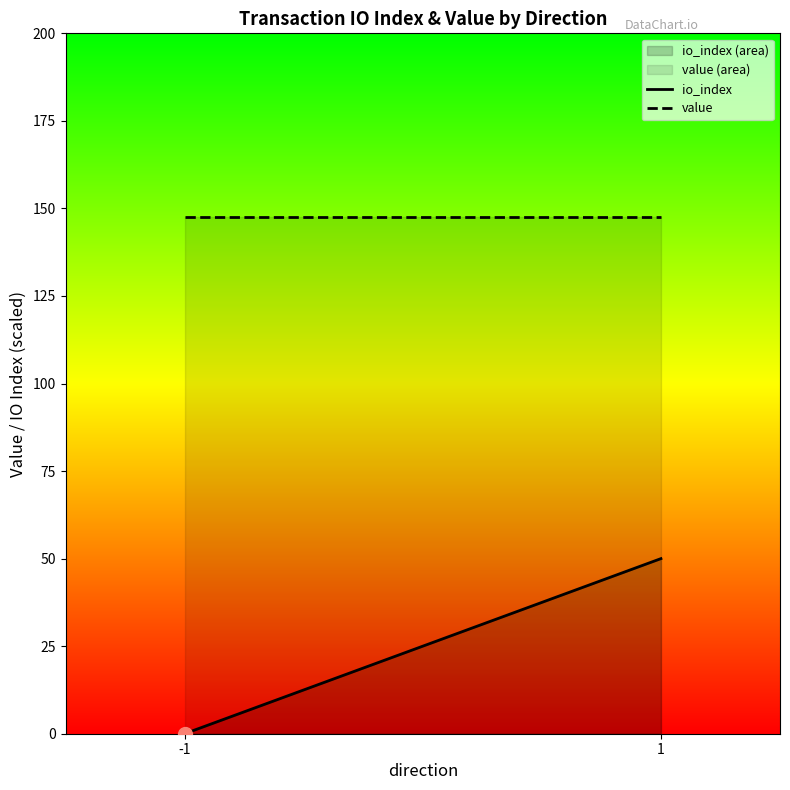

List the series in order of their peak value, highest first.

value, io_index